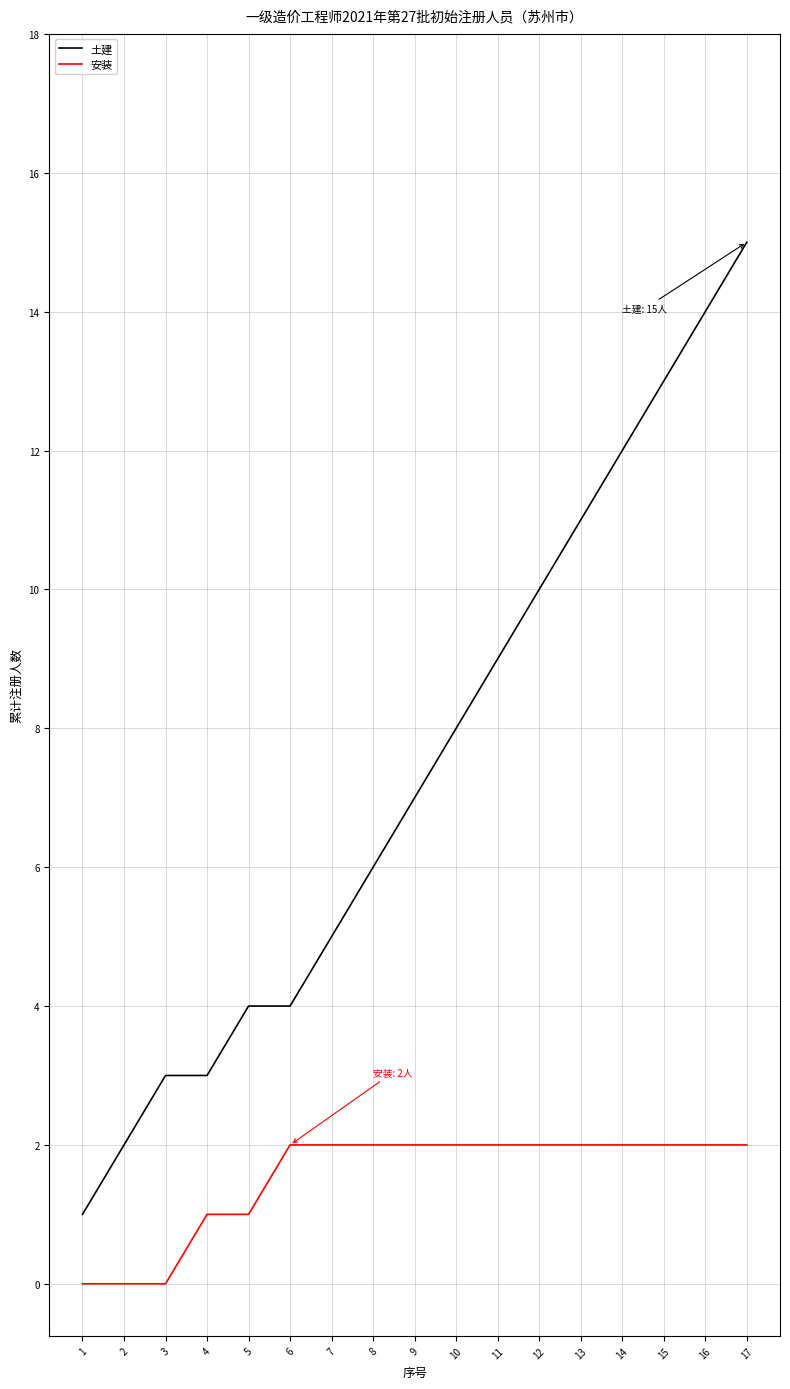

How many values in the 土建 series are below 7?

8